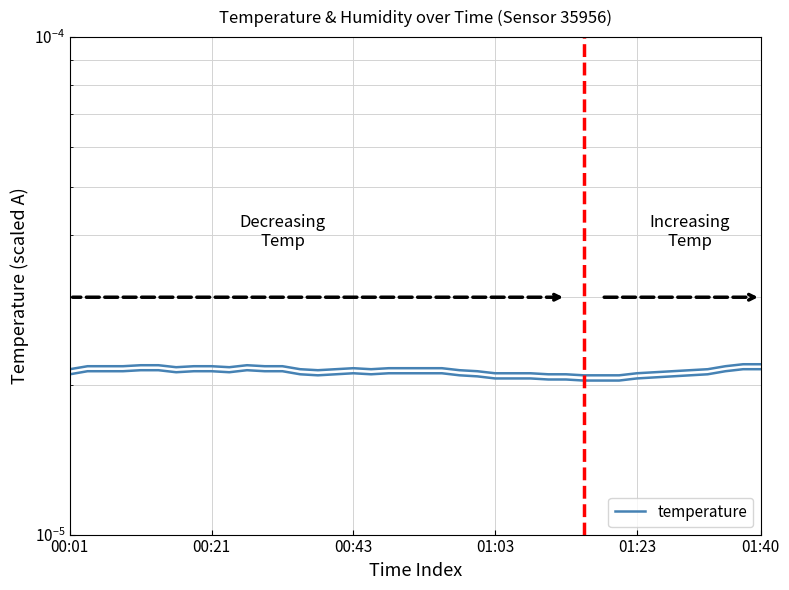

The value at 01:03 is 0.0. True or false?

True